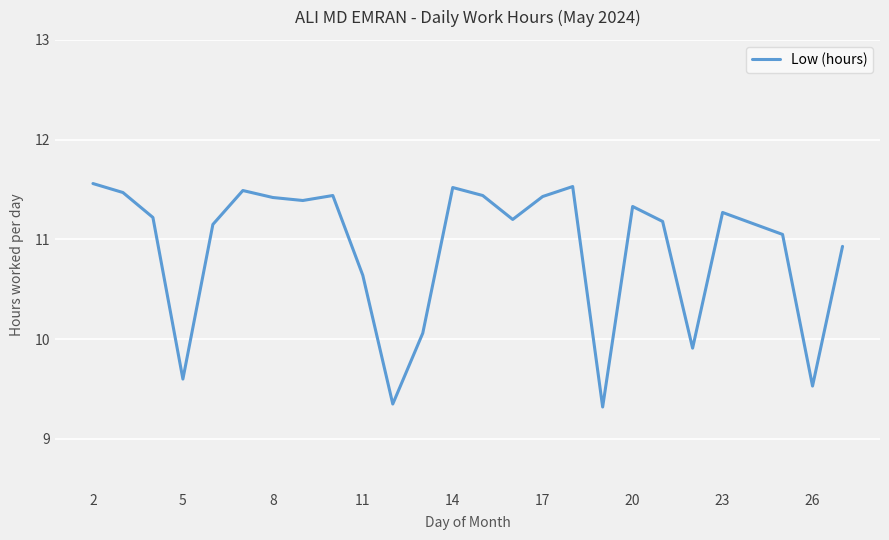

Reading left to right, what are all the values shown in this chart?

11.6	11.5	11.2	9.6	11.2	11.5	11.4	11.4	11.4	10.6	9.3	10.1	11.5	11.4	11.2	11.4	11.5	9.3	11.3	11.2	9.9	11.3	11.2	11.1	9.5	10.9